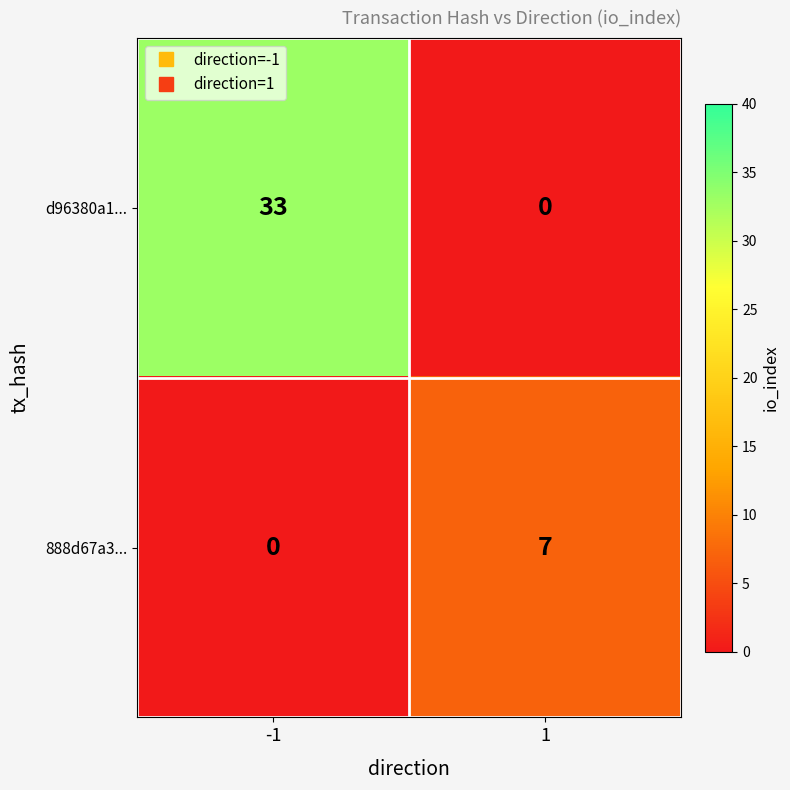

Reading left to right, what are all the values shown in this chart?

d96380a1...: -1=33	1=0
888d67a3...: -1=0	1=7